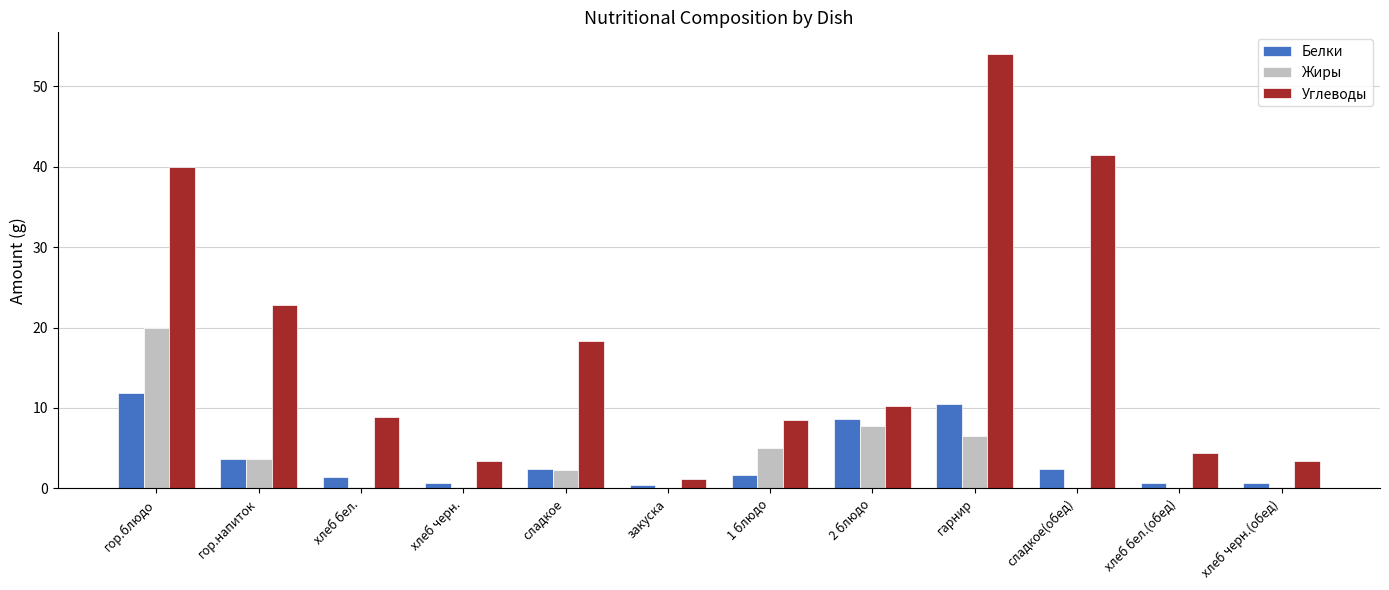

What is the spread (max minus min) of values at 2 блюдо?

2.5